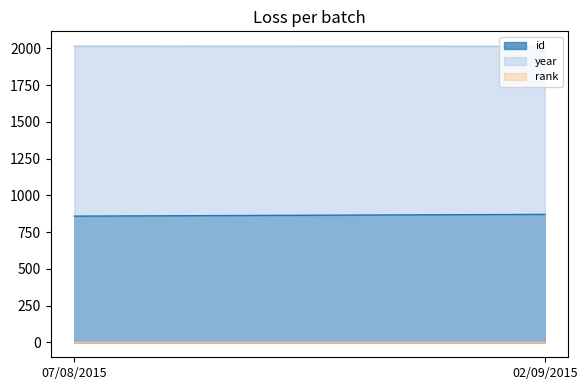

How many values in the id series are below 871?

1